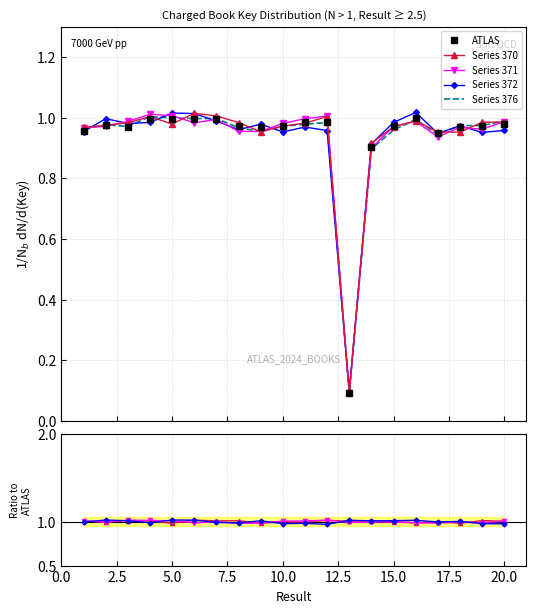

Is it true that Series 370 equals 0.6 at 5.0?

False